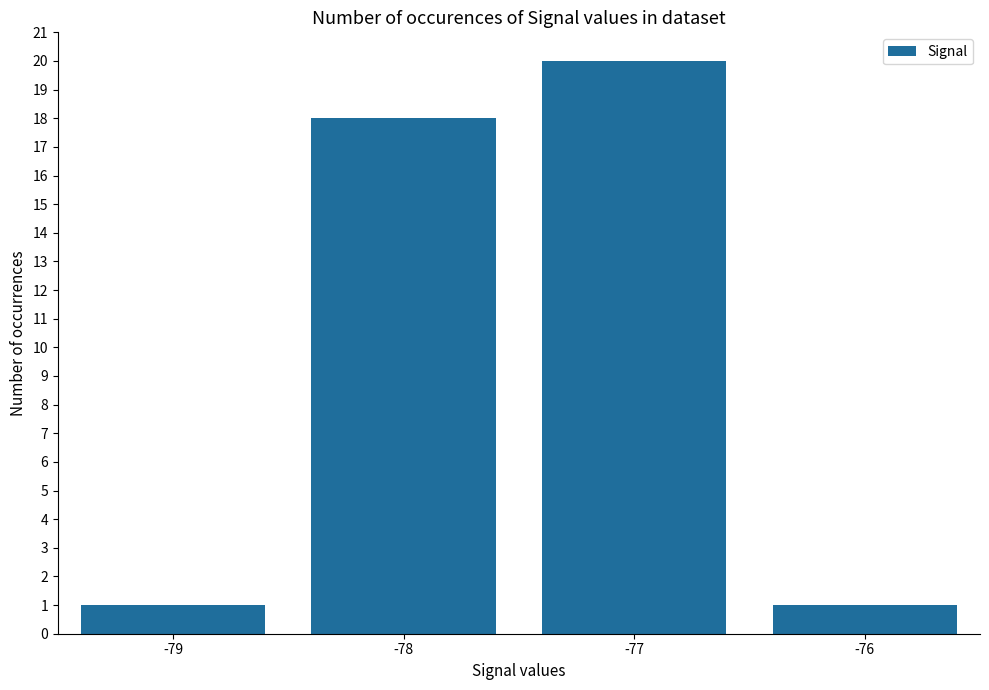

Which category has the highest value across all series?

-77